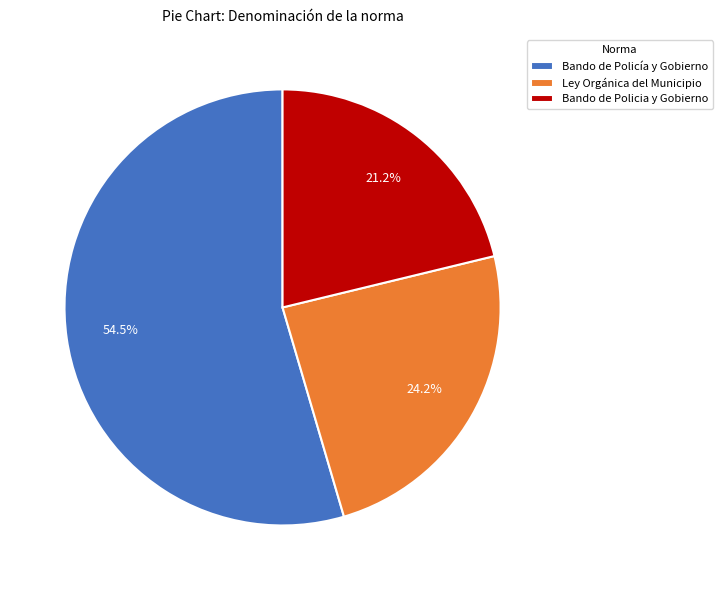

How many segments does this pie chart have?

3